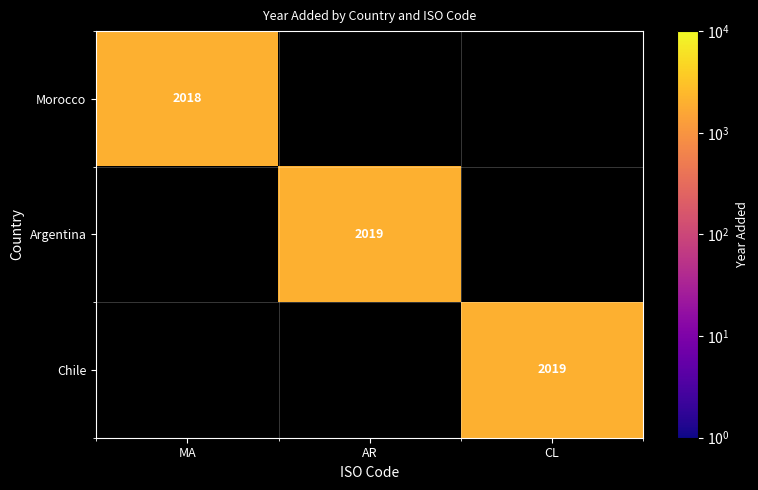

What is the smallest value displayed?

2018.0